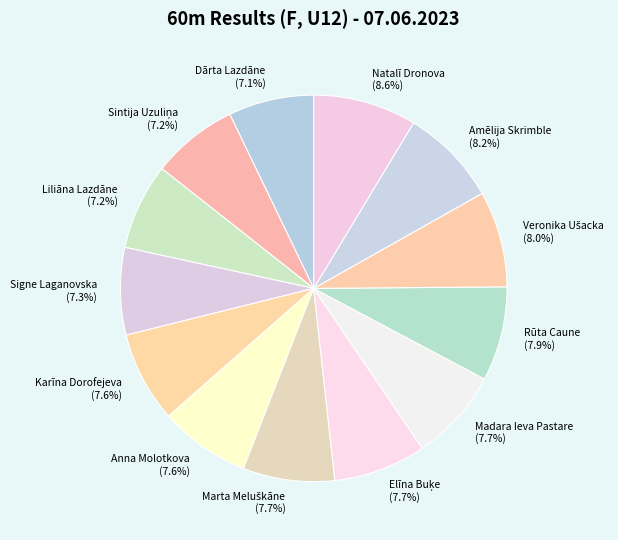

Which has a higher value, Rūta Caune or Signe Laganovska?

Rūta Caune